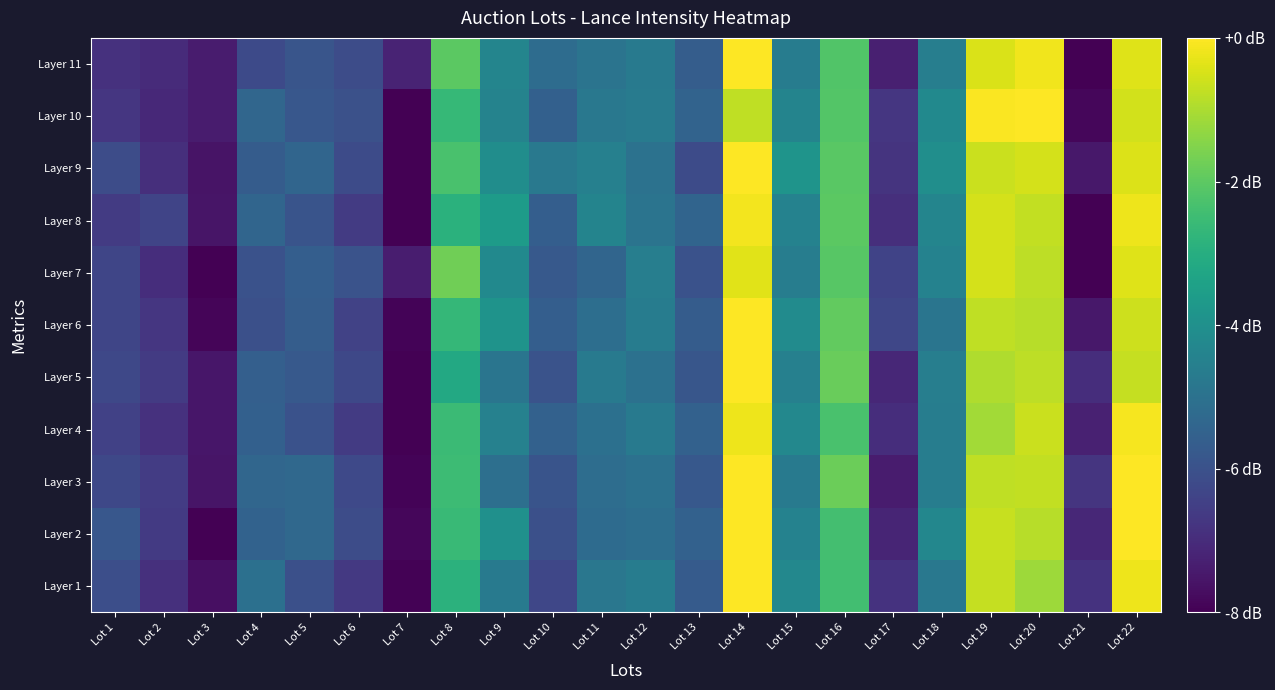

Reading right to left, list all the values displayed in this chart.

Layer 1: Lot 22=-0.2	Lot 21=-6.8	Lot 20=-1.2	Lot 19=-0.7	Lot 18=-4.8	Lot 17=-6.8	Lot 16=-2.4	Lot 15=-4.3	Lot 14=0.0	Lot 13=-5.7	Lot 12=-4.6	Lot 11=-4.8	Lot 10=-6.3	Lot 9=-4.7	Lot 8=-2.8	Lot 7=-8.0	Lot 6=-6.7	Lot 5=-6.0	Lot 4=-5.0	Lot 3=-7.7	Lot 2=-6.9	Lot 1=-6.1
Layer 2: Lot 22=0.0	Lot 21=-7.1	Lot 20=-0.9	Lot 19=-0.7	Lot 18=-4.3	Lot 17=-7.2	Lot 16=-2.4	Lot 15=-4.5	Lot 14=0.0	Lot 13=-5.5	Lot 12=-5.1	Lot 11=-5.2	Lot 10=-6.1	Lot 9=-4.0	Lot 8=-2.6	Lot 7=-7.9	Lot 6=-6.1	Lot 5=-5.3	Lot 4=-5.5	Lot 3=-8.0	Lot 2=-6.7	Lot 1=-5.8
Layer 3: Lot 22=0.0	Lot 21=-6.8	Lot 20=-0.7	Lot 19=-0.8	Lot 18=-4.6	Lot 17=-7.4	Lot 16=-1.8	Lot 15=-4.7	Lot 14=0.0	Lot 13=-5.8	Lot 12=-5.0	Lot 11=-5.1	Lot 10=-5.9	Lot 9=-5.1	Lot 8=-2.5	Lot 7=-7.9	Lot 6=-6.2	Lot 5=-5.3	Lot 4=-5.4	Lot 3=-7.6	Lot 2=-6.6	Lot 1=-6.3
Layer 4: Lot 22=-0.1	Lot 21=-7.3	Lot 20=-0.6	Lot 19=-1.1	Lot 18=-4.6	Lot 17=-6.9	Lot 16=-2.3	Lot 15=-4.3	Lot 14=-0.2	Lot 13=-5.5	Lot 12=-4.7	Lot 11=-5.0	Lot 10=-5.5	Lot 9=-4.5	Lot 8=-2.5	Lot 7=-8.0	Lot 6=-6.6	Lot 5=-6.0	Lot 4=-5.6	Lot 3=-7.5	Lot 2=-6.9	Lot 1=-6.5
Layer 5: Lot 22=-0.7	Lot 21=-7.0	Lot 20=-0.8	Lot 19=-0.9	Lot 18=-4.6	Lot 17=-7.1	Lot 16=-1.8	Lot 15=-4.5	Lot 14=0.0	Lot 13=-5.8	Lot 12=-5.0	Lot 11=-4.7	Lot 10=-6.0	Lot 9=-4.9	Lot 8=-3.2	Lot 7=-8.0	Lot 6=-6.3	Lot 5=-5.8	Lot 4=-5.6	Lot 3=-7.5	Lot 2=-6.6	Lot 1=-6.3
Layer 6: Lot 22=-0.6	Lot 21=-7.5	Lot 20=-0.9	Lot 19=-0.8	Lot 18=-4.9	Lot 17=-6.3	Lot 16=-1.9	Lot 15=-4.1	Lot 14=0.0	Lot 13=-5.7	Lot 12=-4.6	Lot 11=-5.1	Lot 10=-5.6	Lot 9=-3.9	Lot 8=-2.7	Lot 7=-7.9	Lot 6=-6.4	Lot 5=-5.6	Lot 4=-6.1	Lot 3=-7.9	Lot 2=-6.7	Lot 1=-6.3
Layer 7: Lot 22=-0.4	Lot 21=-8.0	Lot 20=-0.8	Lot 19=-0.5	Lot 18=-4.5	Lot 17=-6.4	Lot 16=-2.1	Lot 15=-4.6	Lot 14=-0.4	Lot 13=-6.0	Lot 12=-4.6	Lot 11=-5.4	Lot 10=-5.8	Lot 9=-4.2	Lot 8=-1.7	Lot 7=-7.4	Lot 6=-6.0	Lot 5=-5.6	Lot 4=-6.0	Lot 3=-8.0	Lot 2=-6.9	Lot 1=-6.3
Layer 8: Lot 22=-0.2	Lot 21=-8.0	Lot 20=-0.7	Lot 19=-0.5	Lot 18=-4.4	Lot 17=-6.9	Lot 16=-2.0	Lot 15=-4.5	Lot 14=-0.1	Lot 13=-5.4	Lot 12=-4.9	Lot 11=-4.4	Lot 10=-5.6	Lot 9=-3.6	Lot 8=-2.9	Lot 7=-8.0	Lot 6=-6.6	Lot 5=-5.9	Lot 4=-5.4	Lot 3=-7.6	Lot 2=-6.4	Lot 1=-6.6
Layer 9: Lot 22=-0.4	Lot 21=-7.5	Lot 20=-0.5	Lot 19=-0.7	Lot 18=-4.0	Lot 17=-6.8	Lot 16=-2.0	Lot 15=-3.8	Lot 14=0.0	Lot 13=-6.2	Lot 12=-5.0	Lot 11=-4.5	Lot 10=-4.8	Lot 9=-4.1	Lot 8=-2.3	Lot 7=-8.0	Lot 6=-6.2	Lot 5=-5.4	Lot 4=-5.7	Lot 3=-7.6	Lot 2=-6.9	Lot 1=-6.2
Layer 10: Lot 22=-0.6	Lot 21=-7.8	Lot 20=0.0	Lot 19=-0.0	Lot 18=-4.2	Lot 17=-6.7	Lot 16=-2.1	Lot 15=-4.4	Lot 14=-0.8	Lot 13=-5.4	Lot 12=-4.7	Lot 11=-4.8	Lot 10=-5.6	Lot 9=-4.4	Lot 8=-2.7	Lot 7=-8.0	Lot 6=-6.0	Lot 5=-5.8	Lot 4=-5.4	Lot 3=-7.4	Lot 2=-7.1	Lot 1=-6.7
Layer 11: Lot 22=-0.4	Lot 21=-8.0	Lot 20=-0.2	Lot 19=-0.5	Lot 18=-4.6	Lot 17=-7.3	Lot 16=-2.2	Lot 15=-4.6	Lot 14=0.0	Lot 13=-5.6	Lot 12=-4.7	Lot 11=-4.9	Lot 10=-5.2	Lot 9=-4.4	Lot 8=-2.0	Lot 7=-7.2	Lot 6=-6.2	Lot 5=-5.9	Lot 4=-6.2	Lot 3=-7.4	Lot 2=-7.0	Lot 1=-6.9